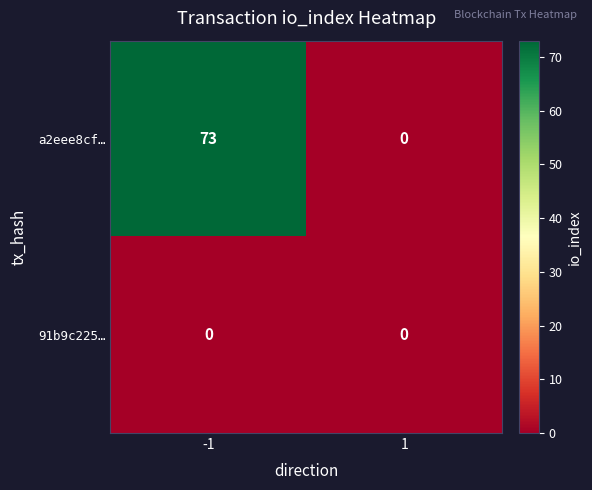

At -1, list the series in order from smallest to largest.

91b9c225…, a2eee8cf…